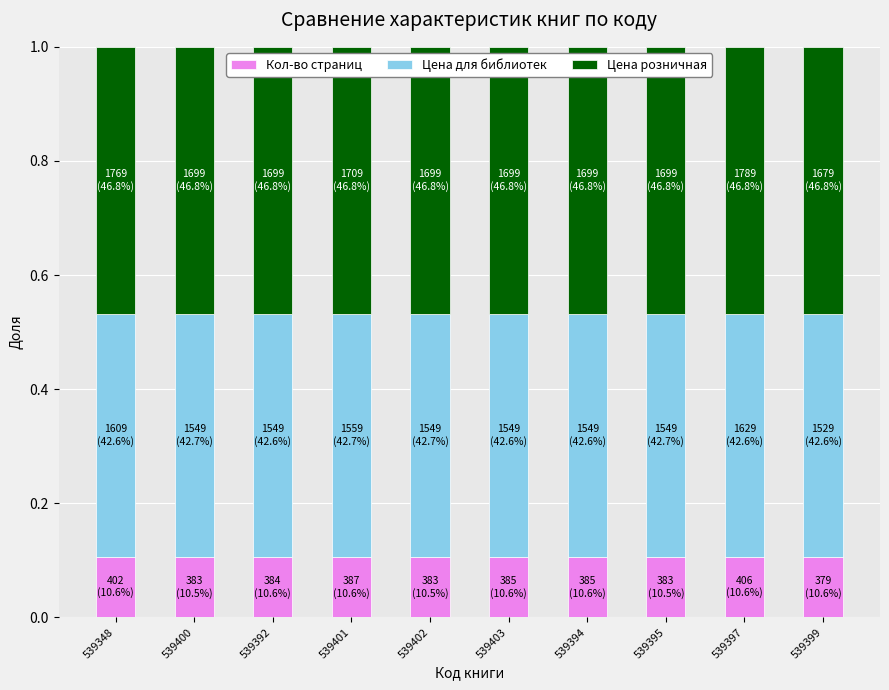

What is the total value across all series at 539400?

1.0